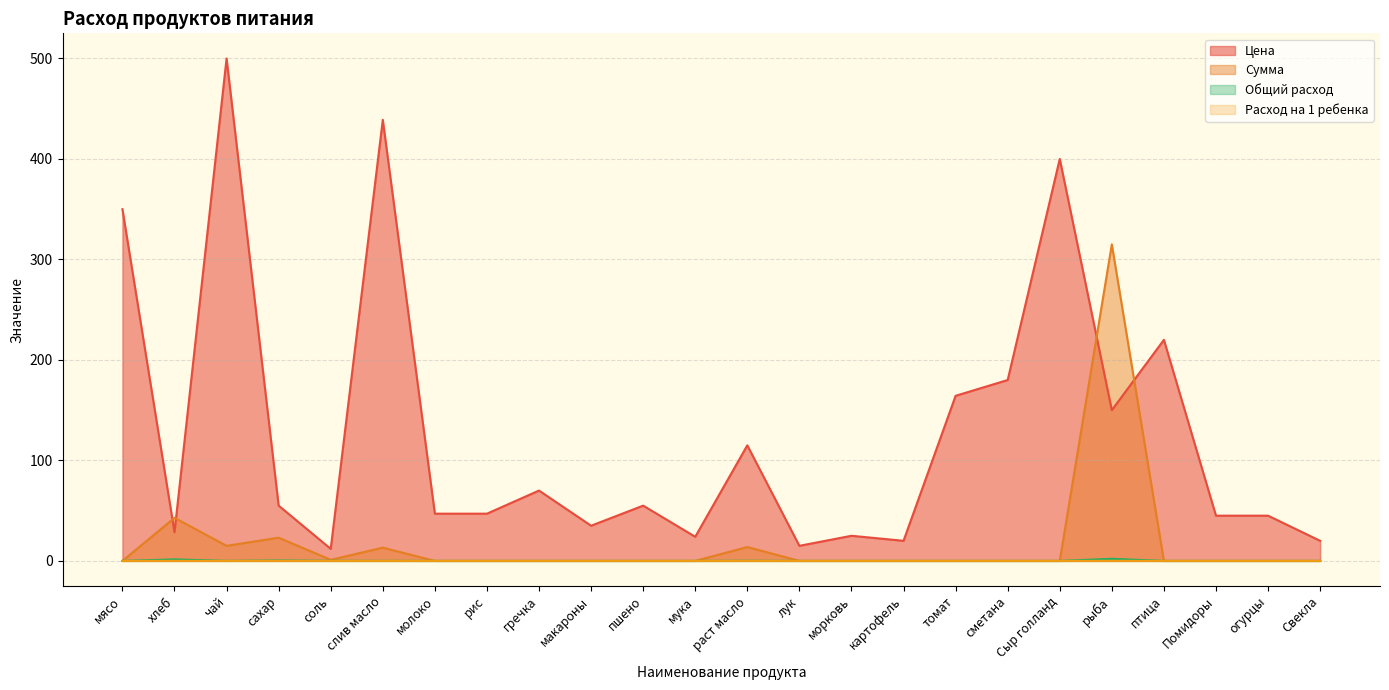

Which category has the lowest value in the Общий расход series?

мясо